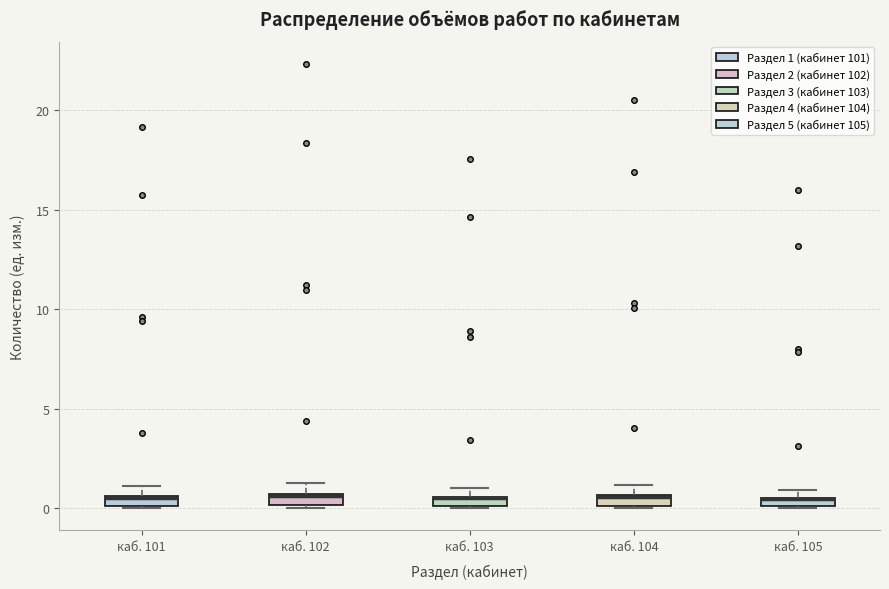

Where does the upper whisker of the box for каб. 101 end on the y-axis? The values are not printed on the chart, so give them approximately, as read against the axis.

1.0